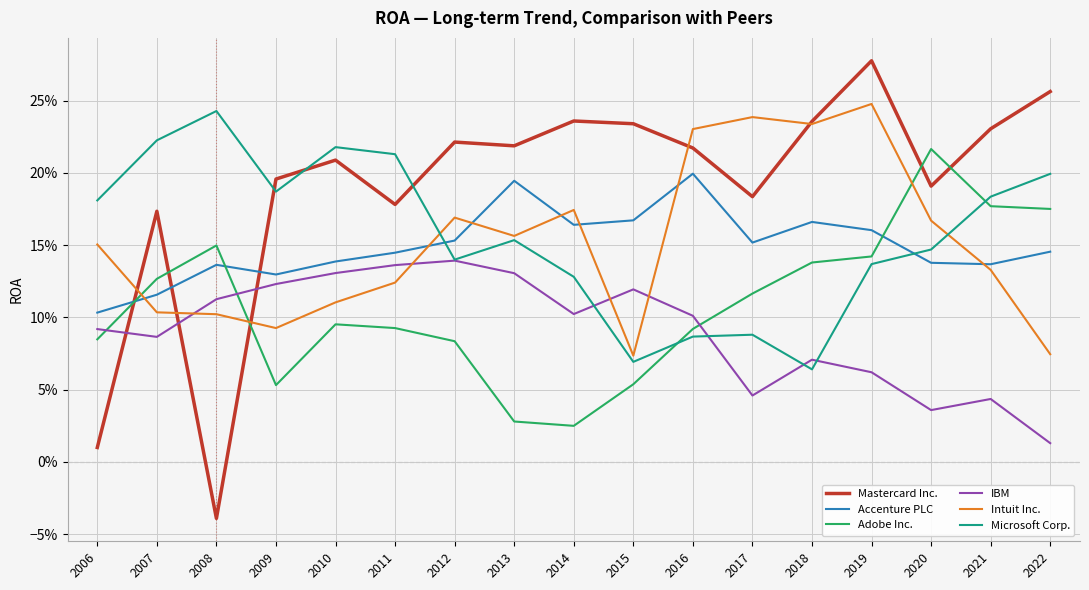

Reading left to right, list all the values displayed in this chart.

Mastercard Inc.: 0.0	0.2	-0.0	0.2	0.2	0.2	0.2	0.2	0.2	0.2	0.2	0.2	0.2	0.3	0.2	0.2	0.3
Accenture PLC: 0.1	0.1	0.1	0.1	0.1	0.1	0.2	0.2	0.2	0.2	0.2	0.2	0.2	0.2	0.1	0.1	0.1
Adobe Inc.: 0.1	0.1	0.1	0.1	0.1	0.1	0.1	0.0	0.0	0.1	0.1	0.1	0.1	0.1	0.2	0.2	0.2
IBM: 0.1	0.1	0.1	0.1	0.1	0.1	0.1	0.1	0.1	0.1	0.1	0.0	0.1	0.1	0.0	0.0	0.0
Intuit Inc.: 0.2	0.1	0.1	0.1	0.1	0.1	0.2	0.2	0.2	0.1	0.2	0.2	0.2	0.2	0.2	0.1	0.1
Microsoft Corp.: 0.2	0.2	0.2	0.2	0.2	0.2	0.1	0.2	0.1	0.1	0.1	0.1	0.1	0.1	0.1	0.2	0.2